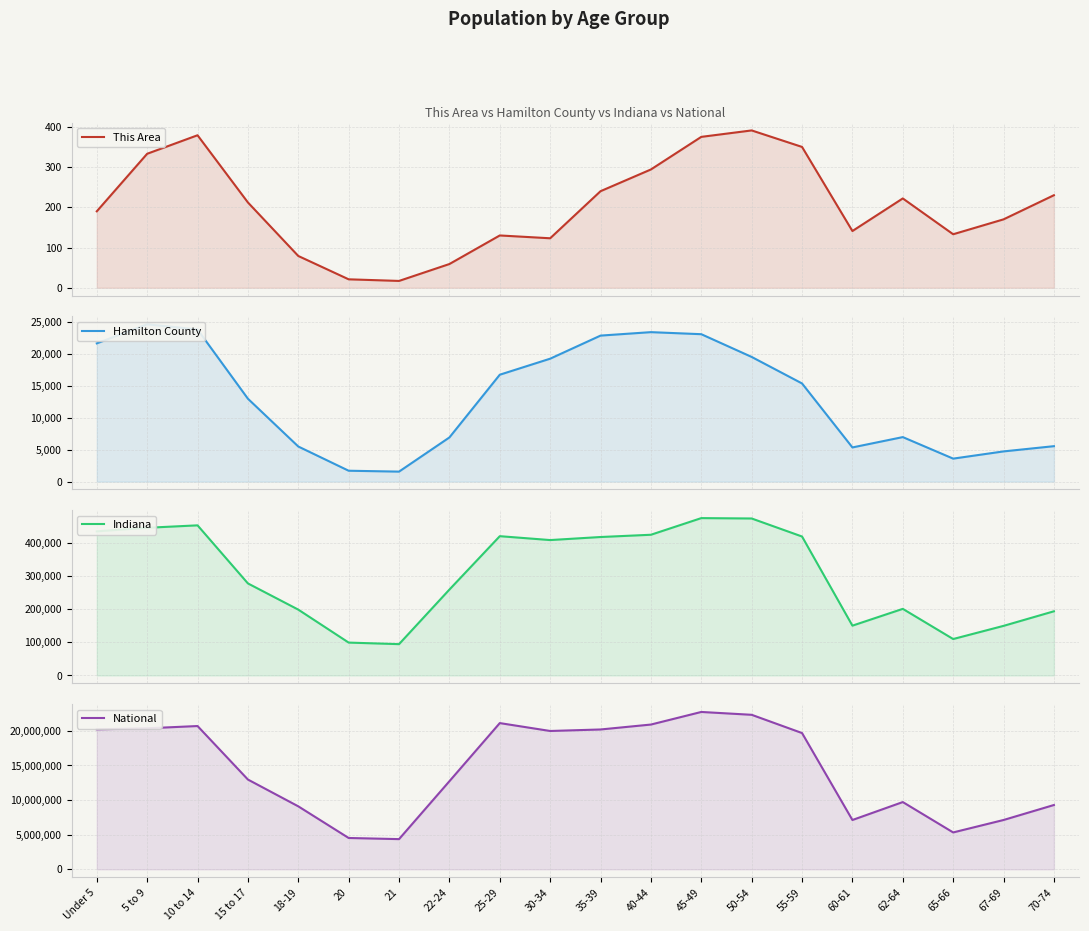

What position from the right is 5 to 9?

19